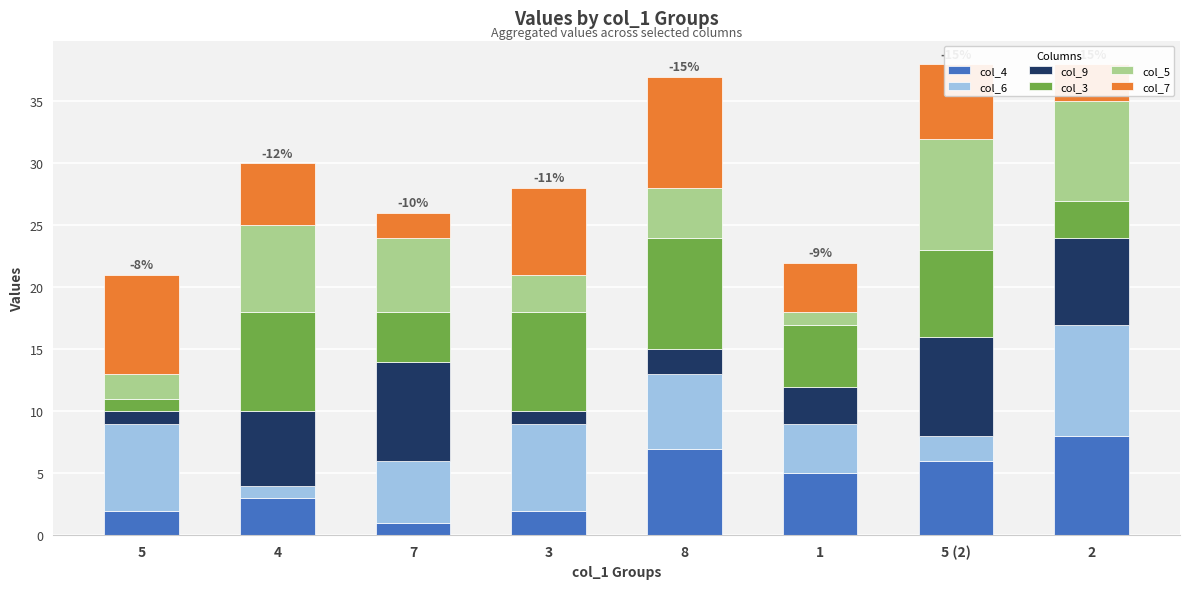

What are all the series names shown in the legend?

col_4, col_6, col_9, col_3, col_5, col_7